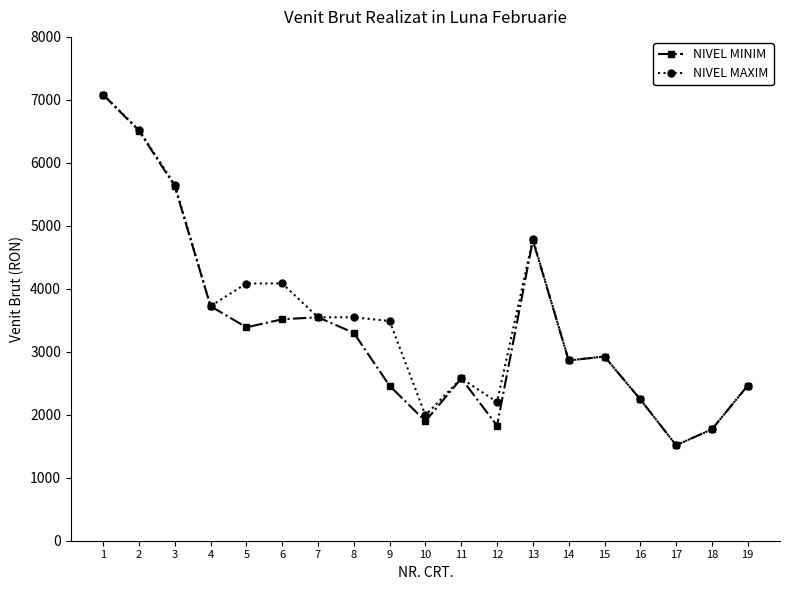

What is the difference between the highest and lowest values at 8?

248